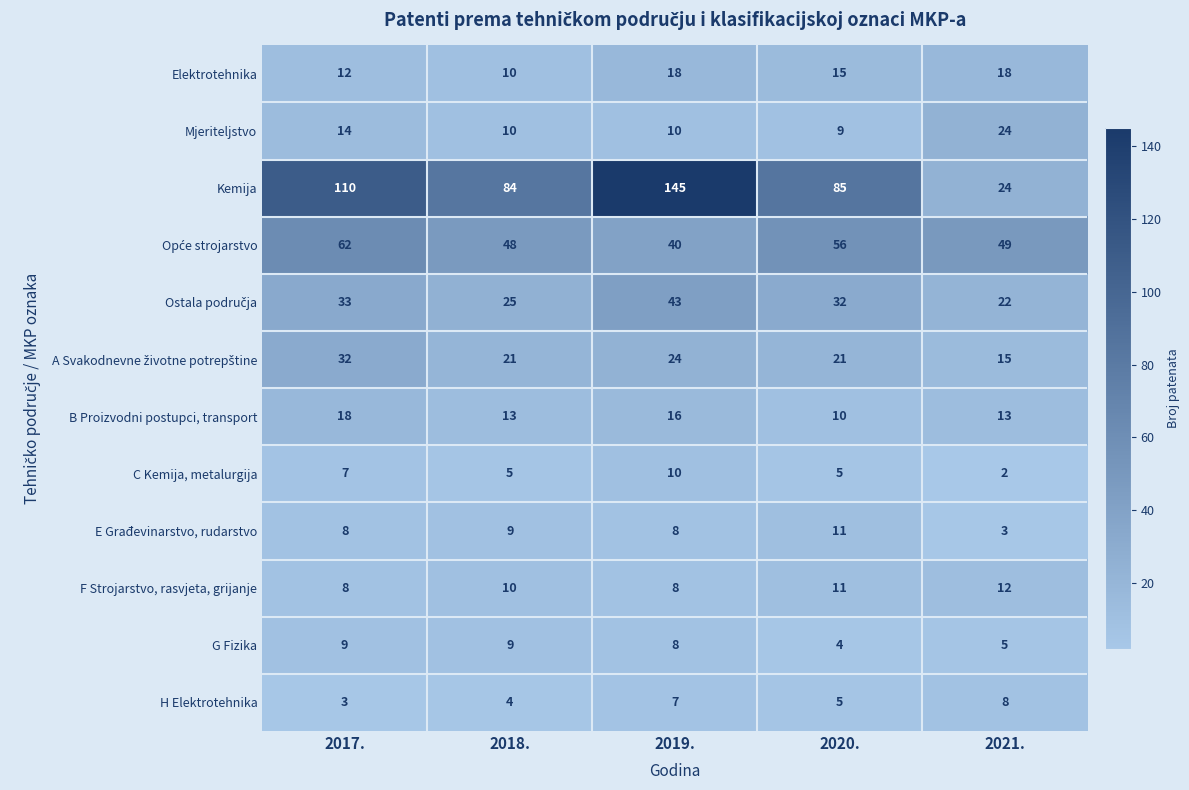

Which series has the largest total across all categories?

Kemija